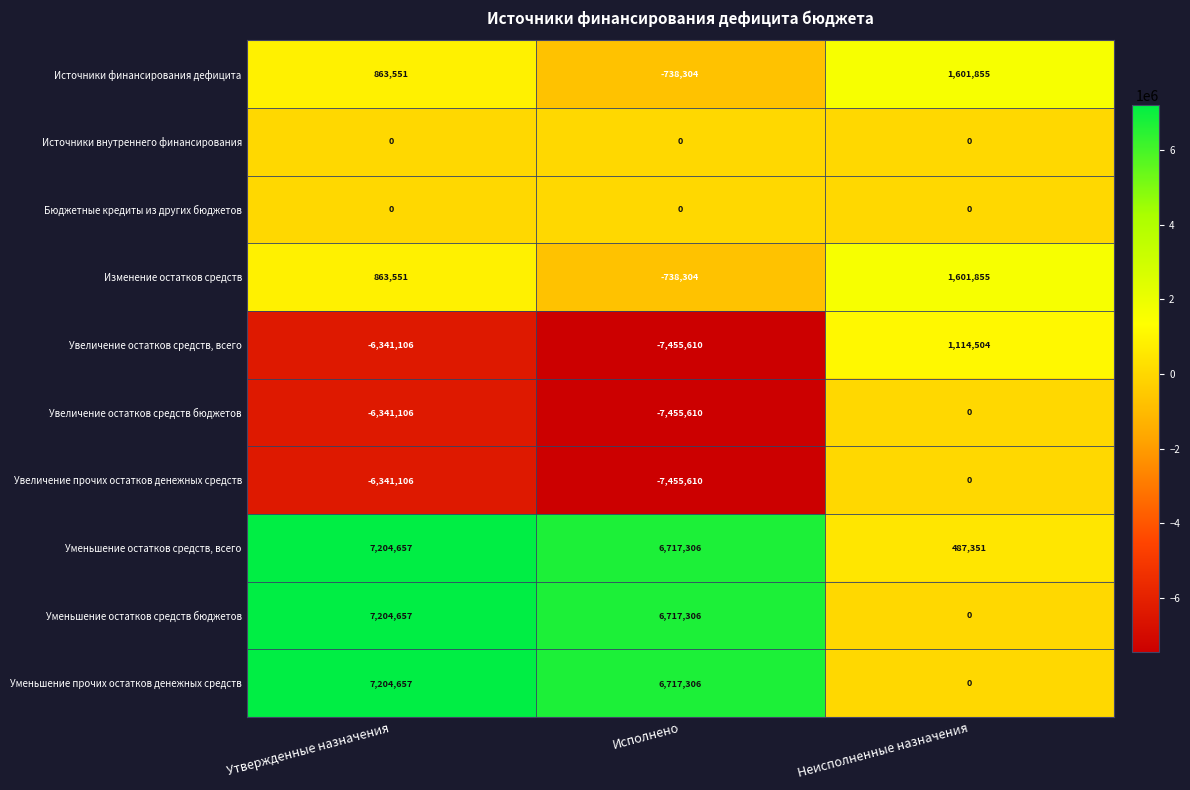

Is it true that Источники финансирования дефицита equals 431489 at Утвержденные назначения?

False